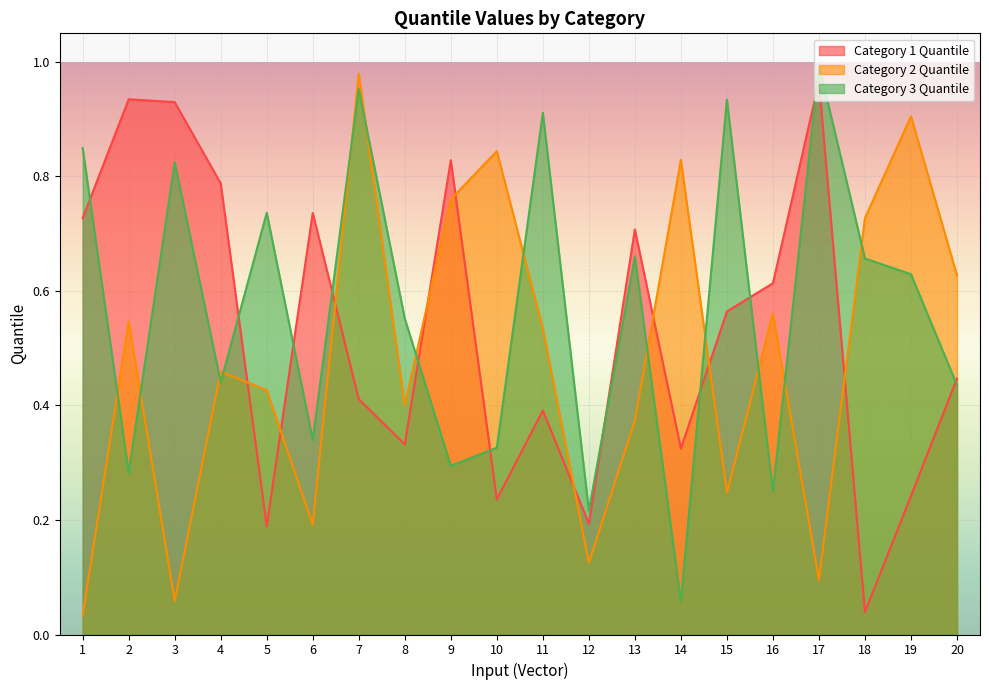

How many series are shown in this chart?

3